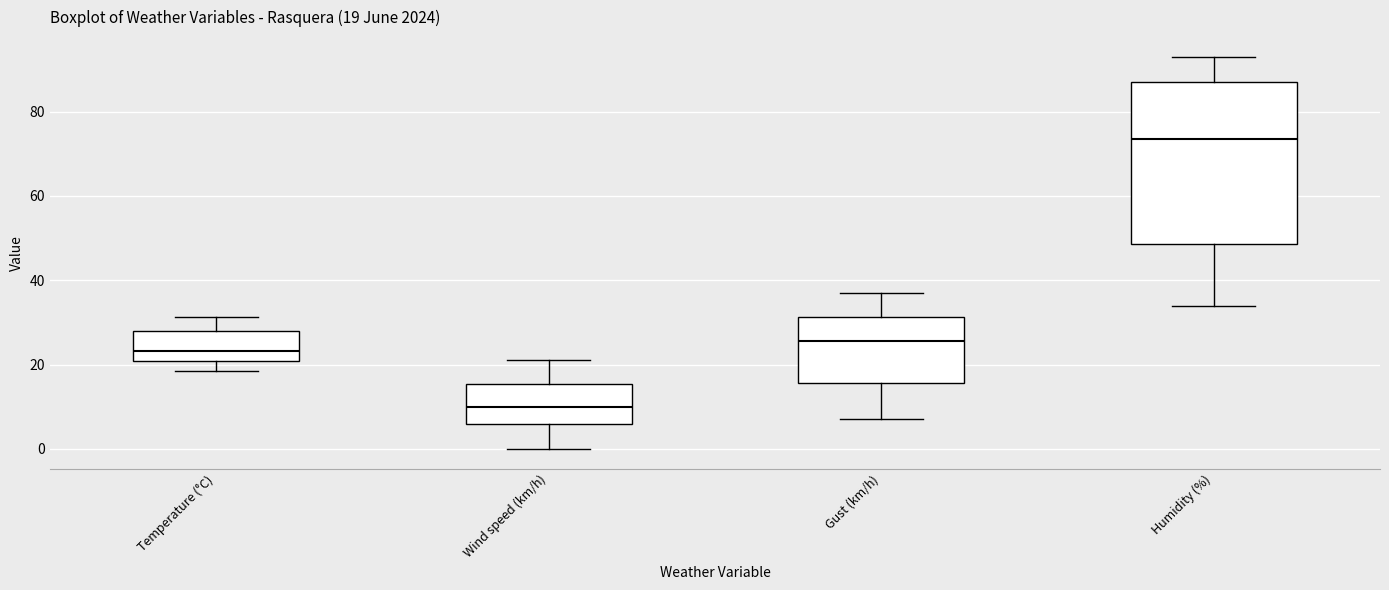

Which box is the tallest, from its lower edge to its upper edge?

Humidity (%)